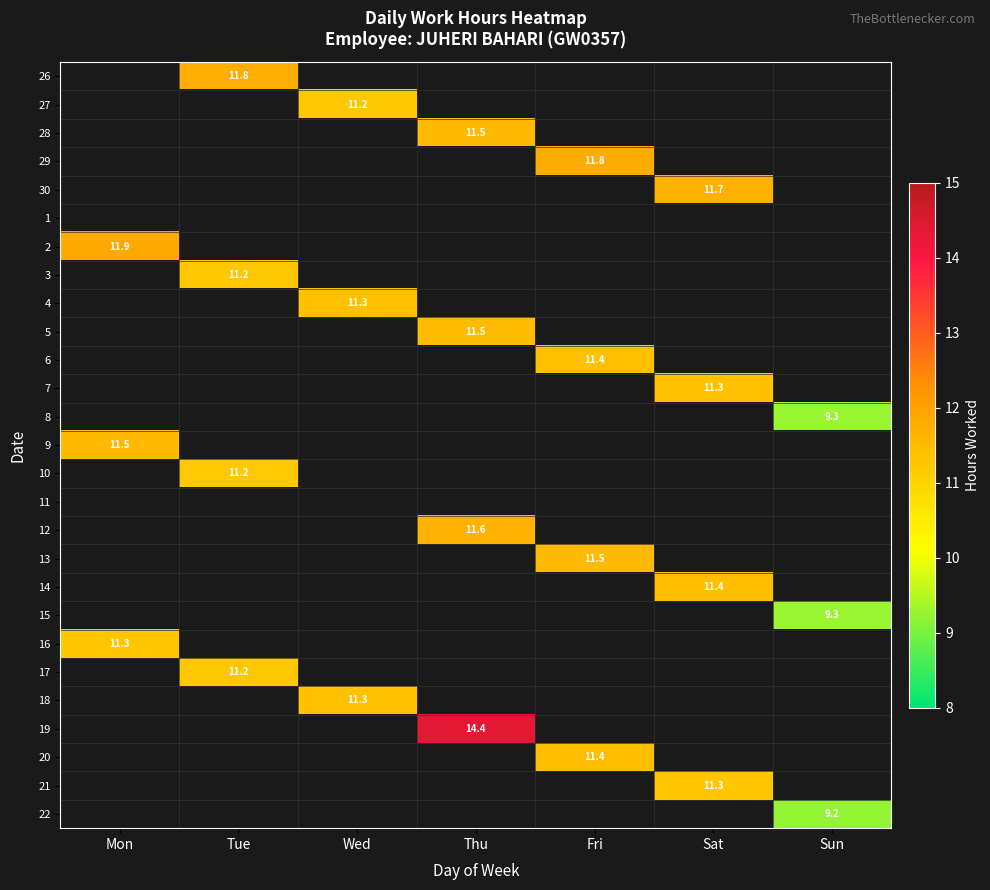

What is the minimum value shown in the chart?

9.2